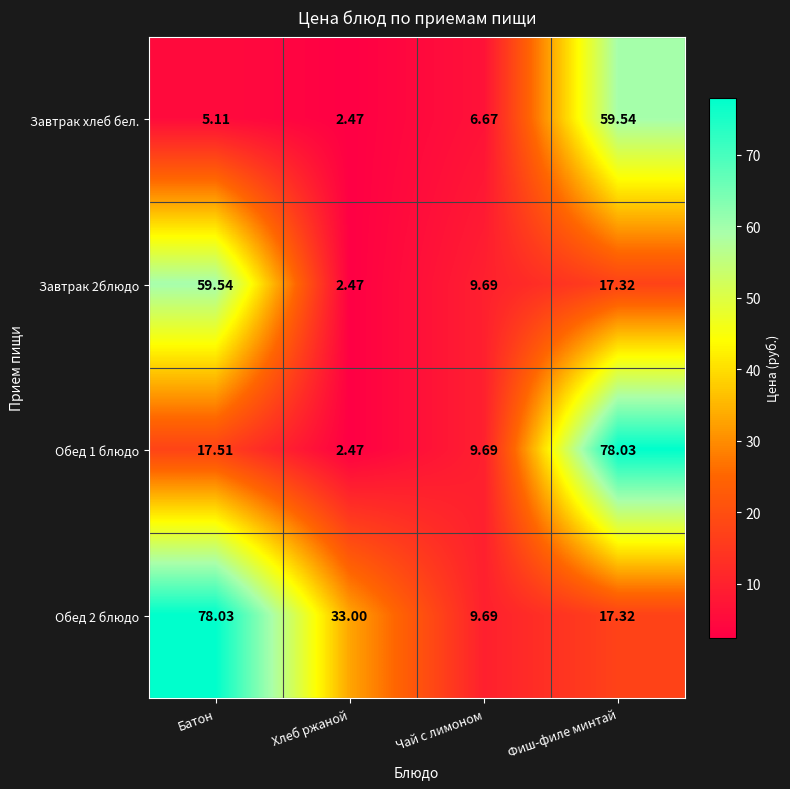

Which category has the lowest value across all series?

Хлеб ржаной